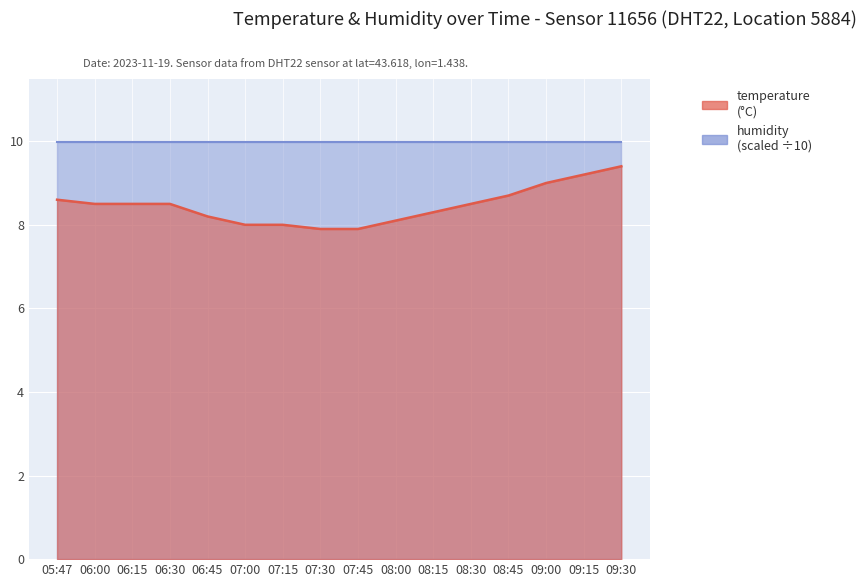

Reading left to right, extract all data points from this chart.

05:47=8.6	06:00=8.5	06:15=8.5	06:30=8.5	06:45=8.2	07:00=8.0	07:15=8.0	07:30=7.9	07:45=7.9	08:00=8.1	08:15=8.3	08:30=8.5	08:45=8.7	09:00=9.0	09:15=9.2	09:30=9.4